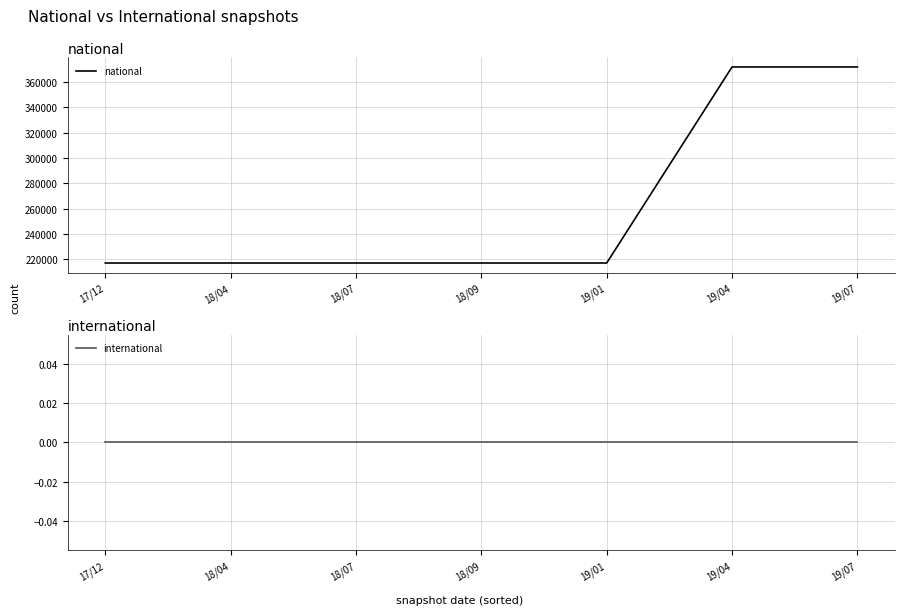

Reading right to left, transcribe all the data shown in this chart.

national: 371781	371781	217057	217057	217057	217057	217057
international: 0	0	0	0	0	0	0